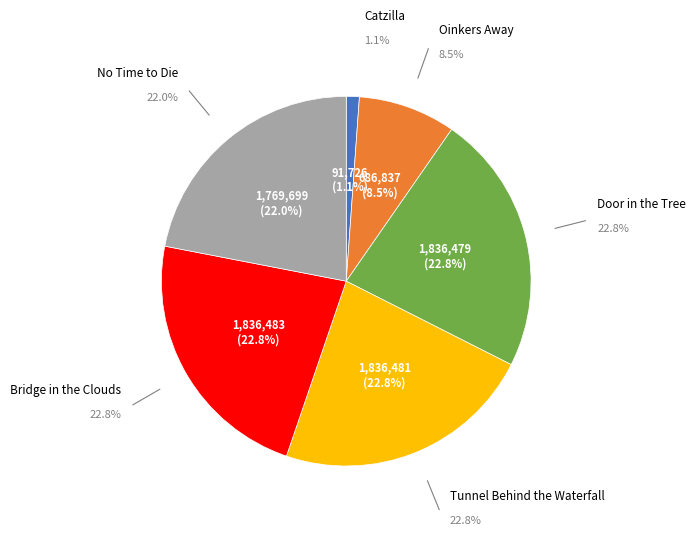

How many slices are in this pie chart?

6